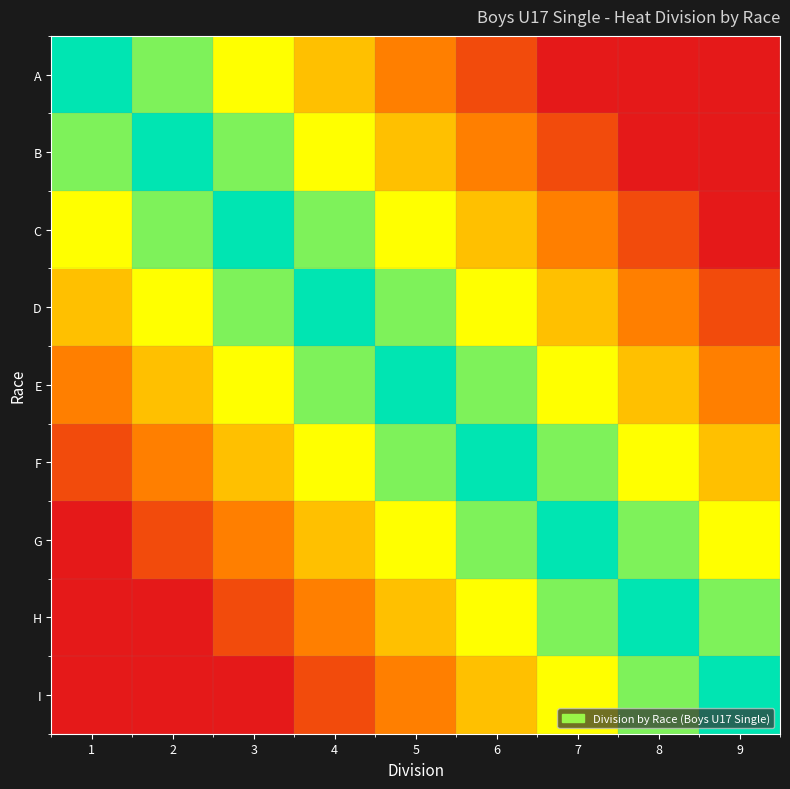

Reading left to right, list all the values displayed in this chart.

A: 1=100.0	2=83.3	3=66.7	4=50.0	5=33.3	6=16.7	7=0.0	8=0.0	9=0.0
B: 1=83.3	2=100.0	3=83.3	4=66.7	5=50.0	6=33.3	7=16.7	8=0.0	9=0.0
C: 1=66.7	2=83.3	3=100.0	4=83.3	5=66.7	6=50.0	7=33.3	8=16.7	9=0.0
D: 1=50.0	2=66.7	3=83.3	4=100.0	5=83.3	6=66.7	7=50.0	8=33.3	9=16.7
E: 1=33.3	2=50.0	3=66.7	4=83.3	5=100.0	6=83.3	7=66.7	8=50.0	9=33.3
F: 1=16.7	2=33.3	3=50.0	4=66.7	5=83.3	6=100.0	7=83.3	8=66.7	9=50.0
G: 1=0.0	2=16.7	3=33.3	4=50.0	5=66.7	6=83.3	7=100.0	8=83.3	9=66.7
H: 1=0.0	2=0.0	3=16.7	4=33.3	5=50.0	6=66.7	7=83.3	8=100.0	9=83.3
I: 1=0.0	2=0.0	3=0.0	4=16.7	5=33.3	6=50.0	7=66.7	8=83.3	9=100.0